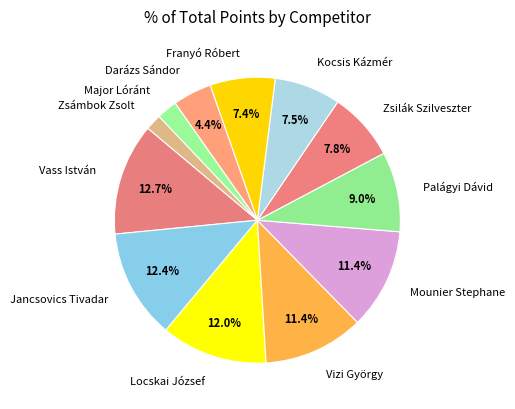

Is Franyó Róbert the majority of the pie?

No